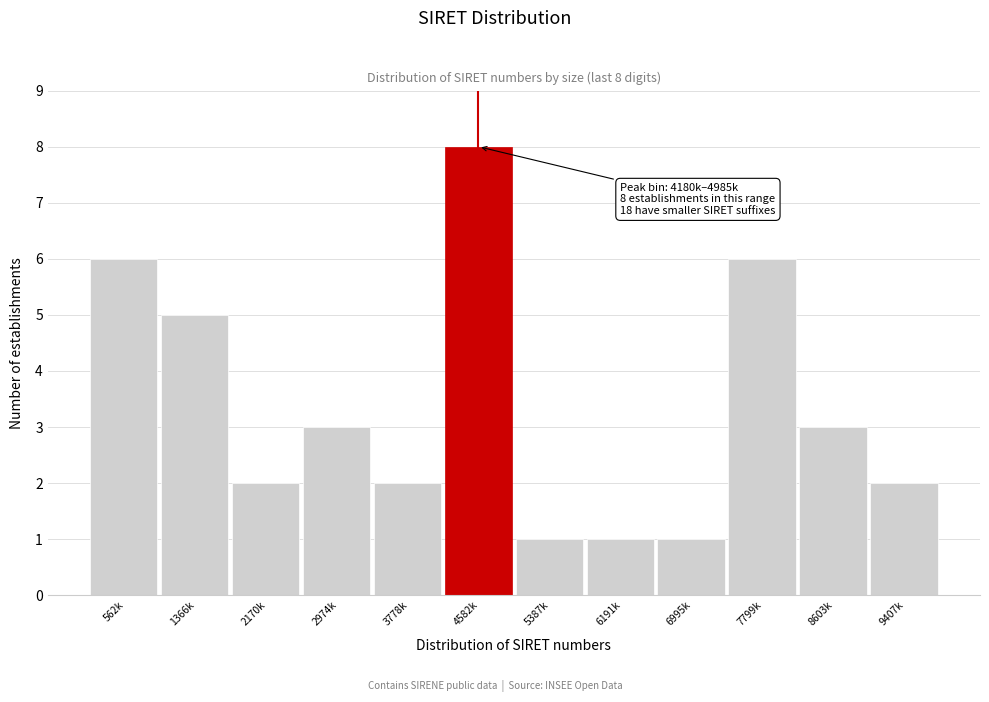

Reading left to right, extract all data points from this chart.

562k=6	1366k=5	2170k=2	2974k=3	3778k=2	4582k=8	5387k=1	6191k=1	6995k=1	7799k=6	8603k=3	9407k=2